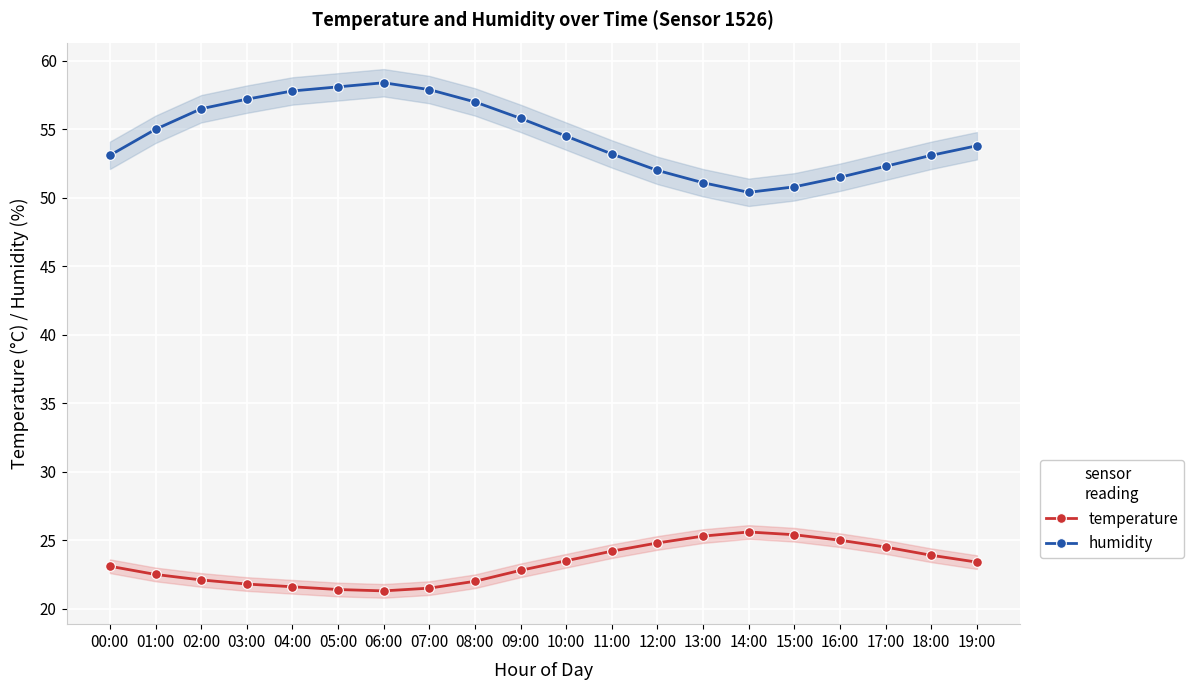

What is the sum of all humidity values?

1089.5